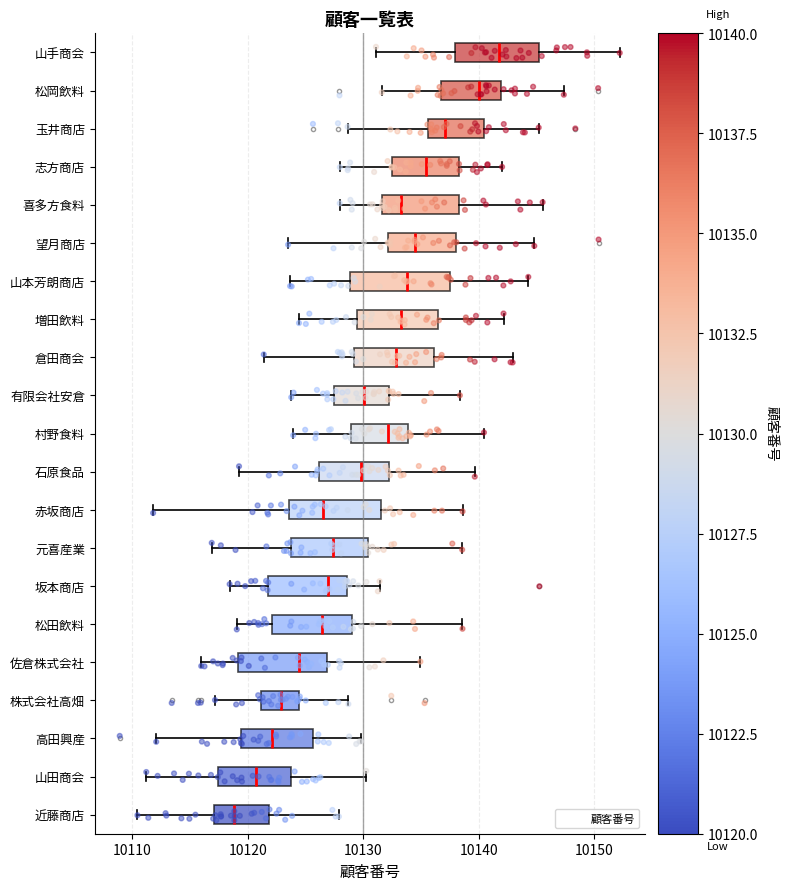

Where is the left edge of the box for 山本芳朗商店 on the x-axis? The values are not printed on the chart, so give them approximately, as read against the axis.

10129